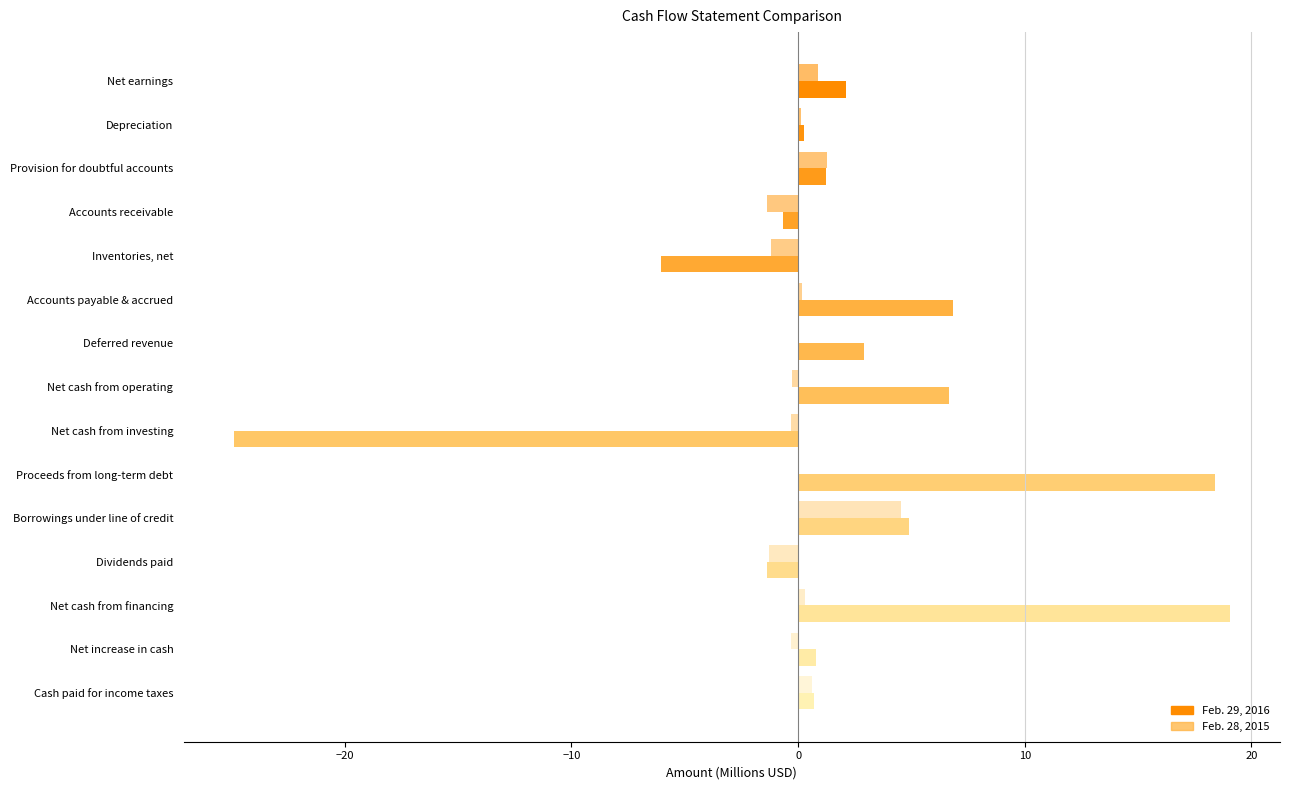

What is the total value across all series at Deferred revenue?

2.9